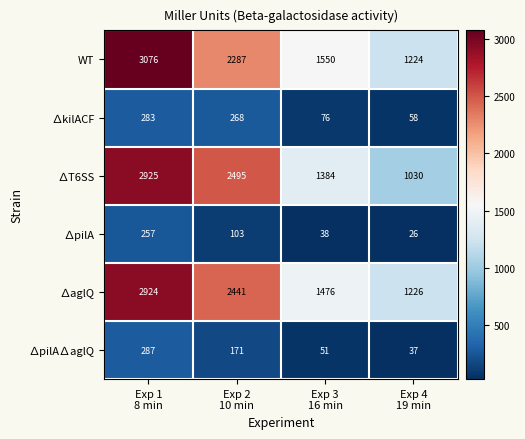

List the series in order of their peak value, highest first.

WT, ∆T6SS, ∆aglQ, ∆pilA∆aglQ, ∆kilACF, ∆pilA